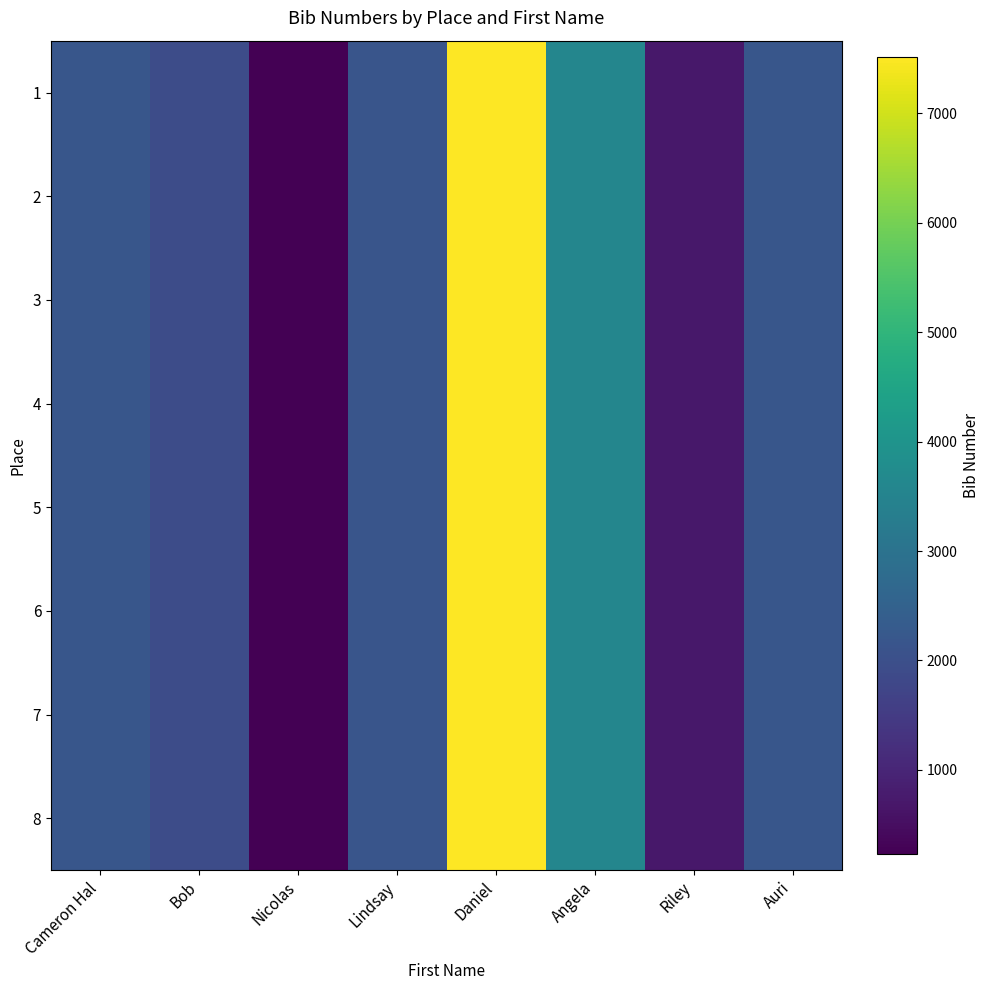

Which has a higher value, Daniel or Auri?

Daniel